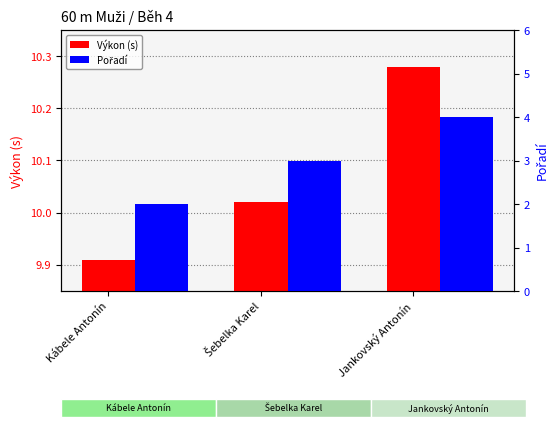

At which label does Pořadí reach its peak?

Jankovský Antonín